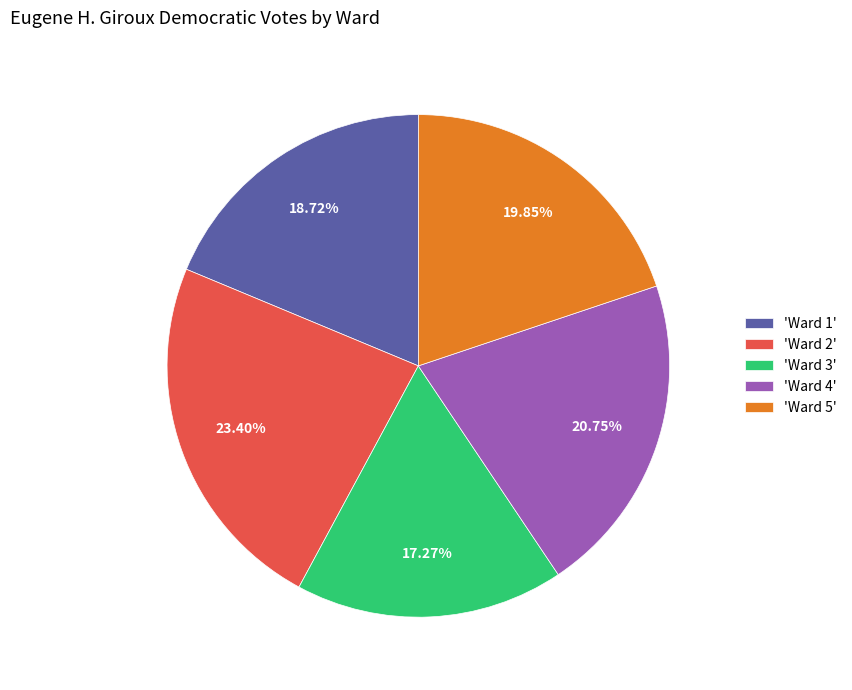

Between 'Ward 3' and 'Ward 2', which is larger?

'Ward 2'